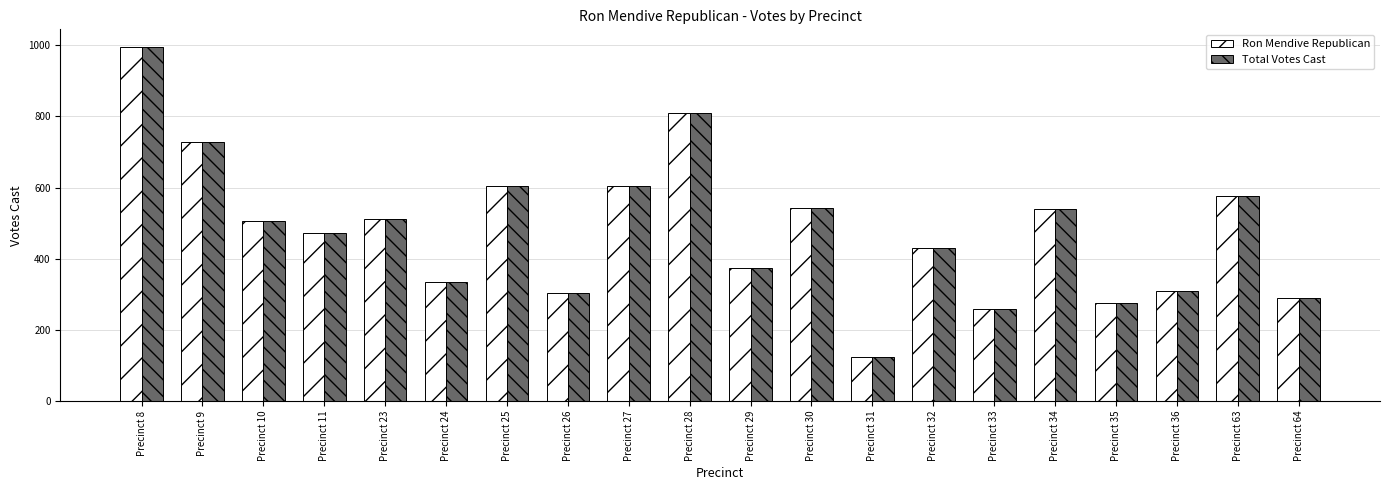

Which category has the lowest value in the Ron Mendive Republican series?

Precinct 31